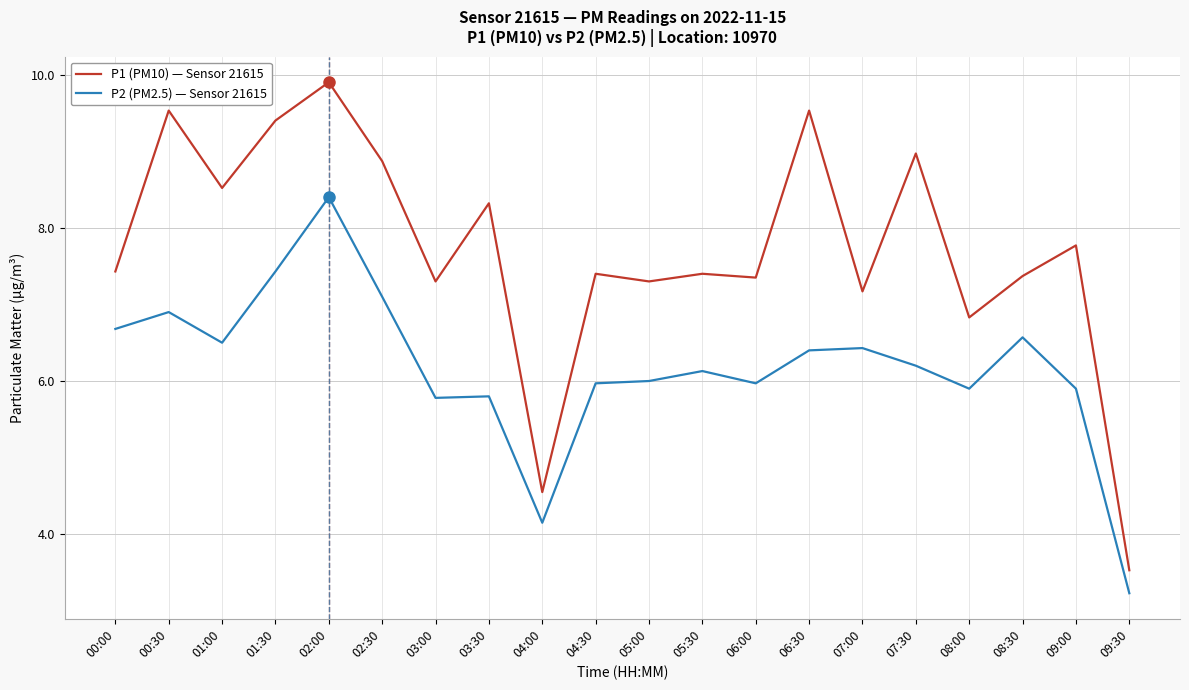

What position from the right is 05:00?

10